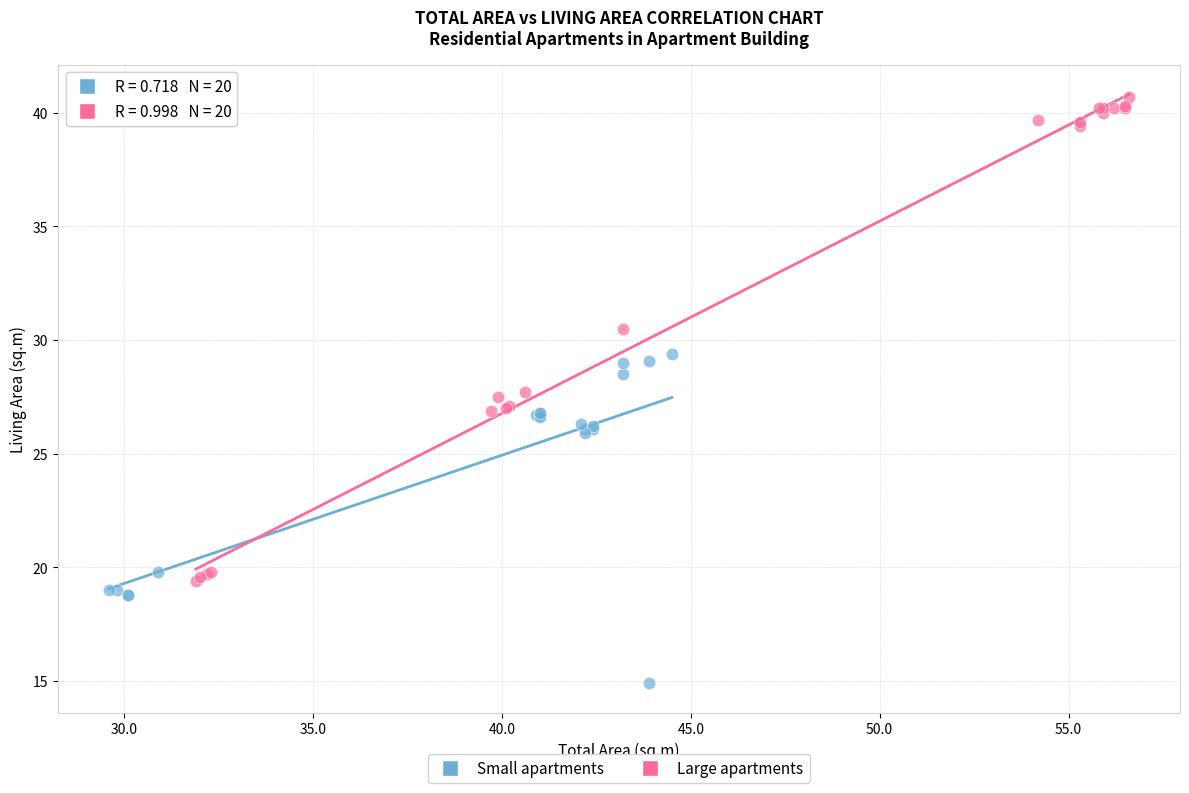

Which series contains the highest Y value?

Large apartments